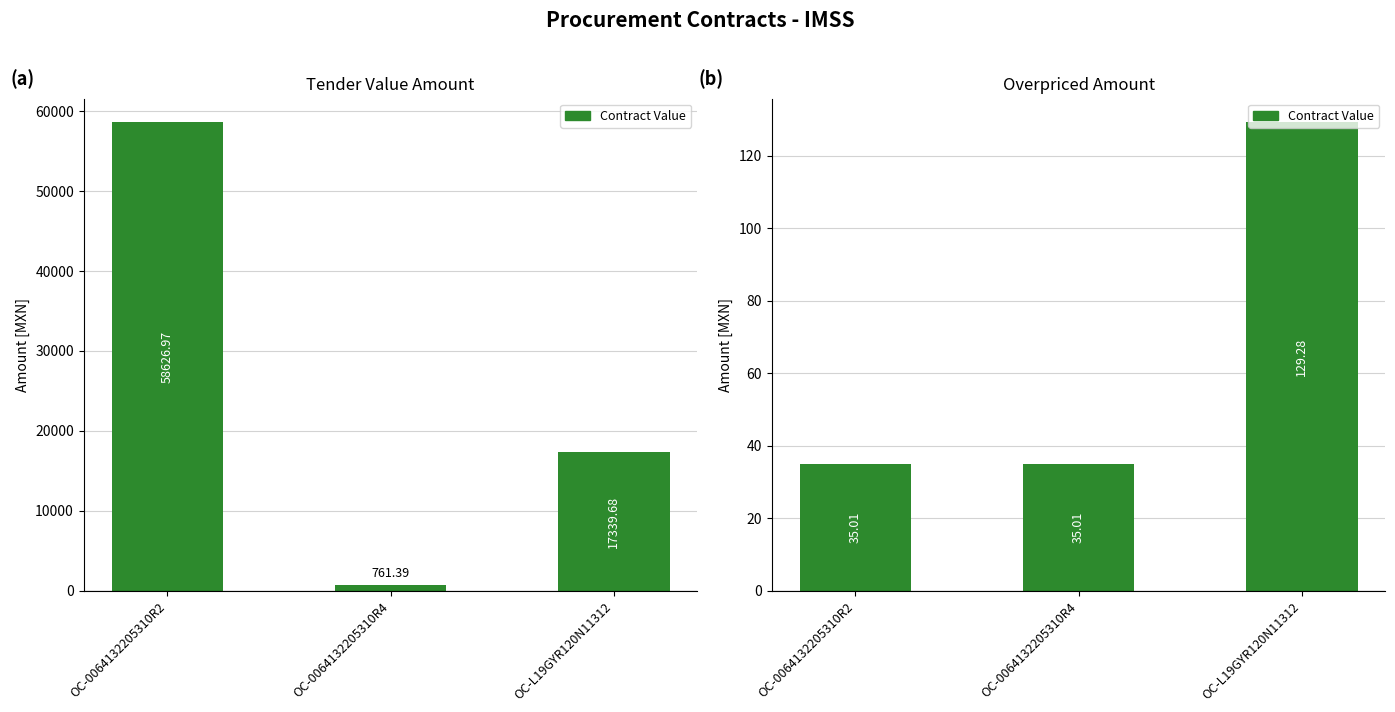

What is the change in value from OC-0064132205310R4 to OC-L19GYR120N11312?

+94.3